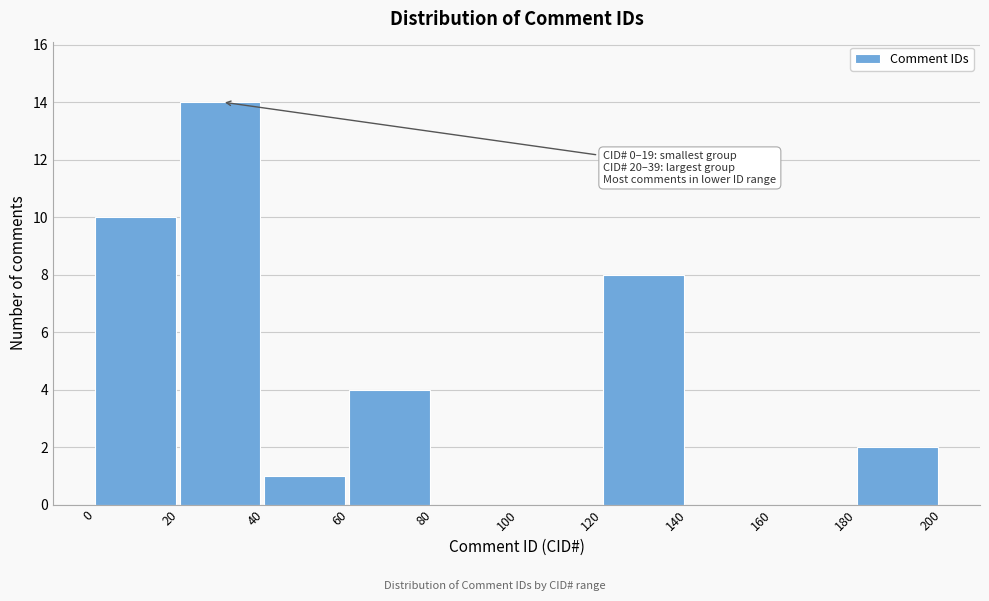

Over which range of the x-axis is the bar tallest?

20 to 40